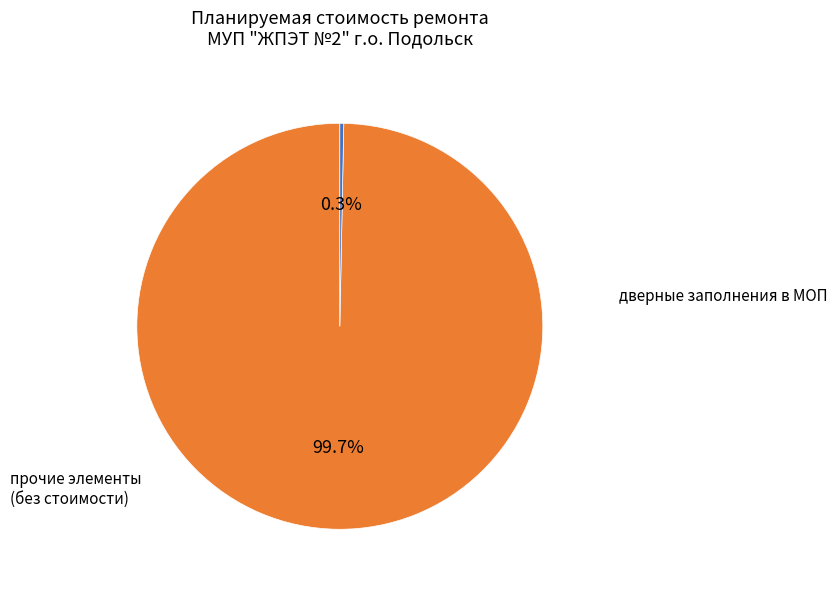

Which has a higher value, дверные заполнения в МОП or прочие элементы (без стоимости)?

дверные заполнения в МОП